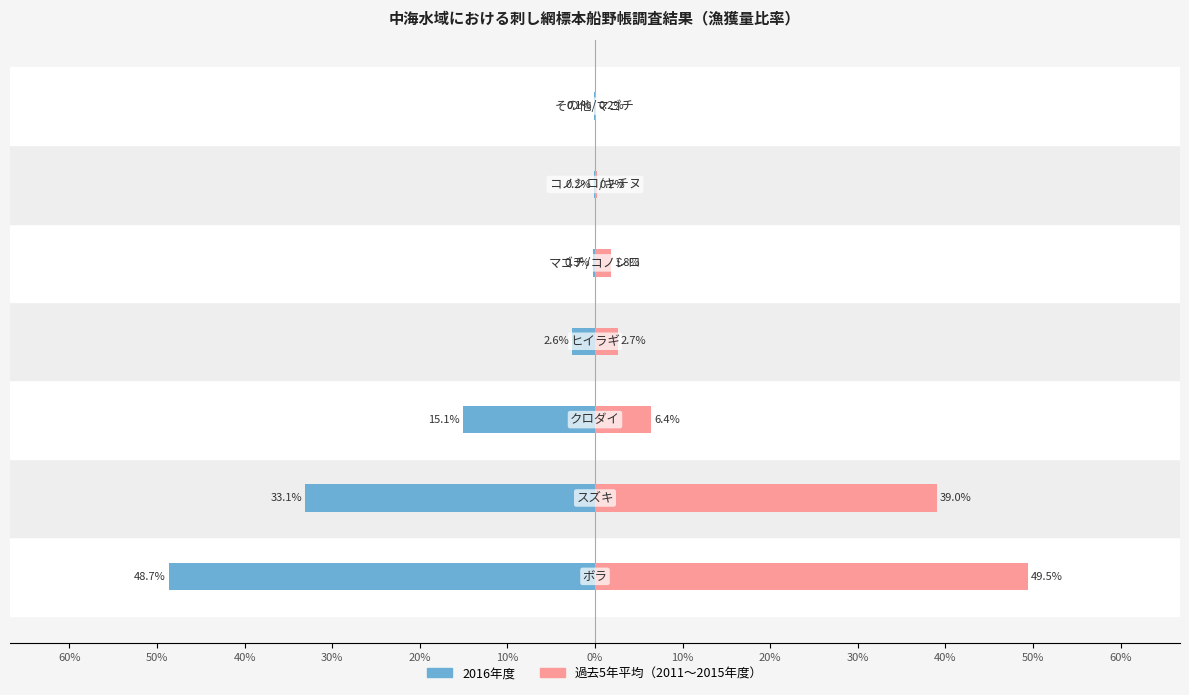

What is the difference between the second highest and second lowest values in the 過去5年平均 series?

38.8